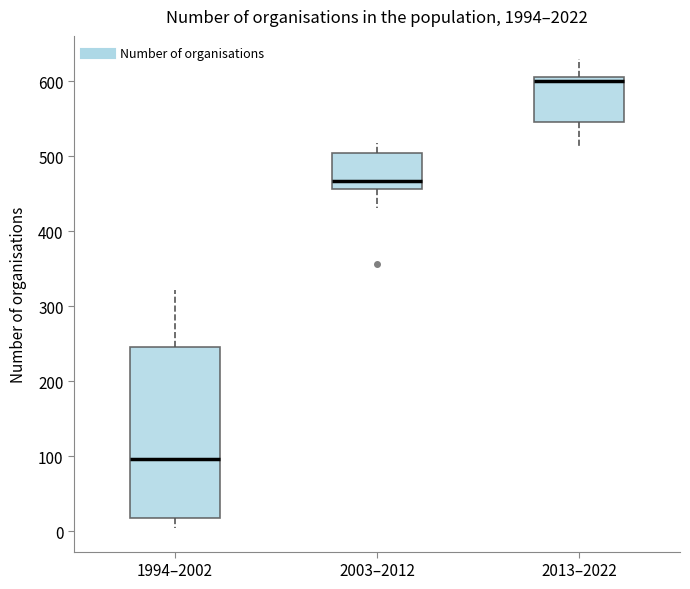

Comparing the boxes themselves (not the whiskers), which one is the tallest?

1994–2002